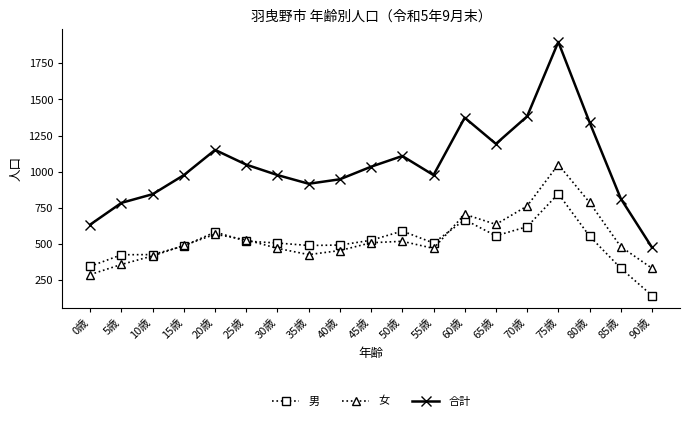

Is this an area chart (filled region under the line)?

No